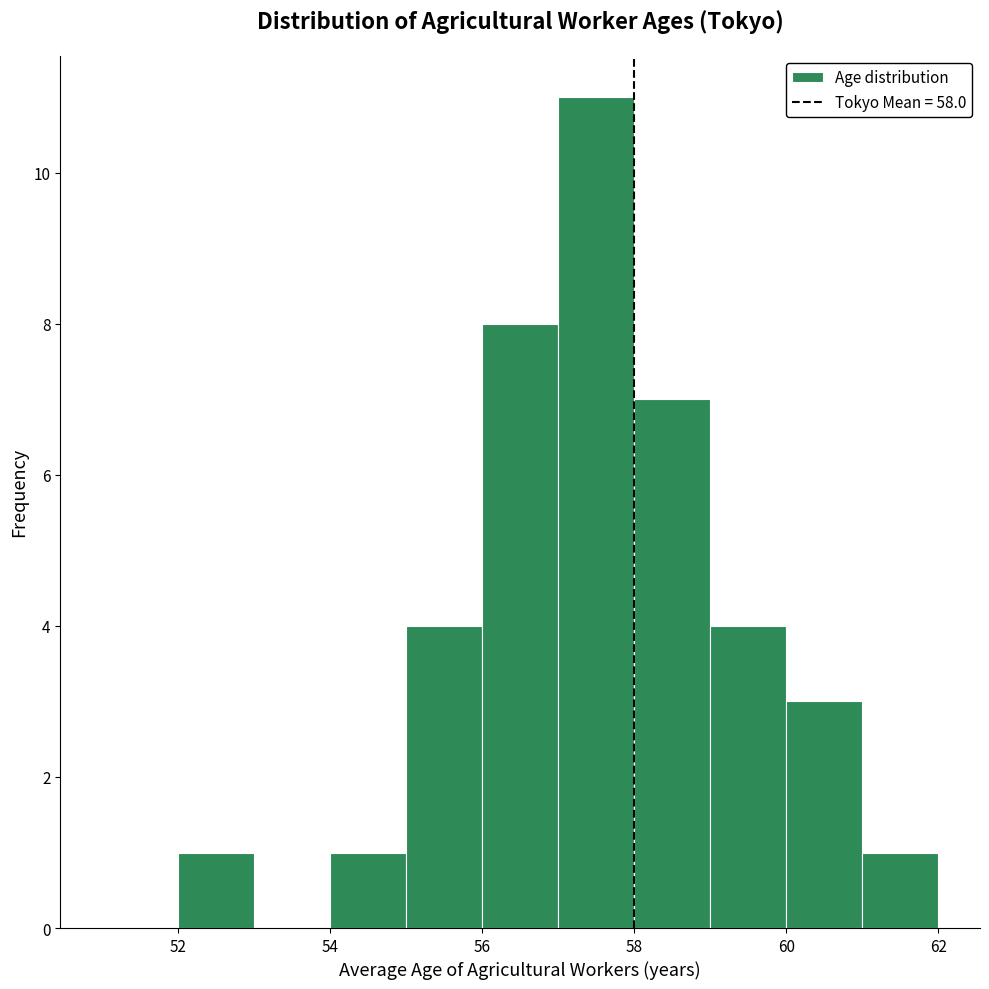

Reading left to right, transcribe this chart: for each bar, give the range it covers on the x-axis and its height. The values are not printed on the chart, so give them approximately, as read against the axis.

51 to 52: 0
52 to 53: 1
53 to 54: 0
54 to 55: 1
55 to 56: 4
56 to 57: 8
57 to 58: 11
58 to 59: 7
59 to 60: 4
60 to 61: 3
61 to 62: 1